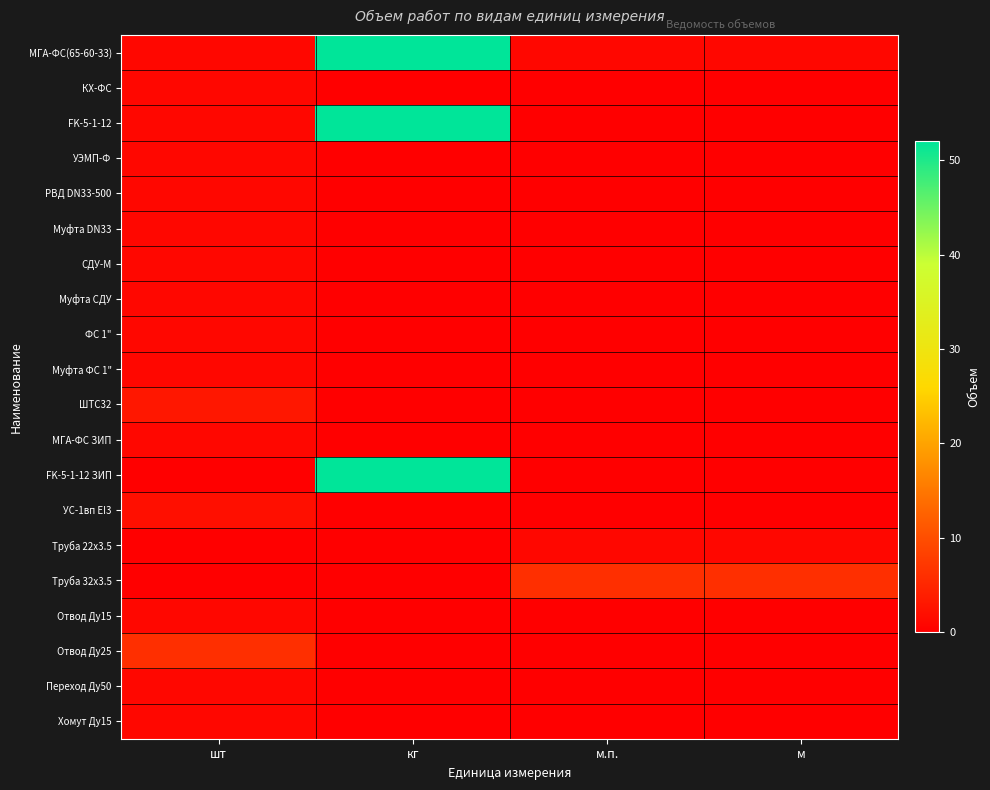

Count the number of categories in the chart.

4